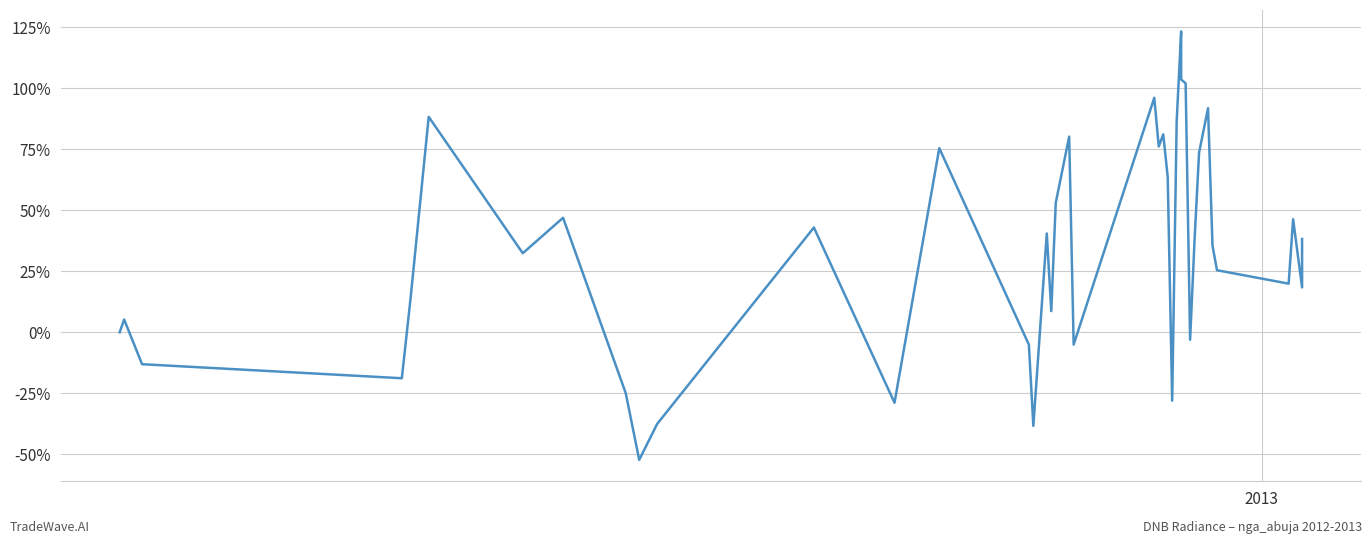

How many points are lower than both their immediate neighbors (excluding endpoints)?

12